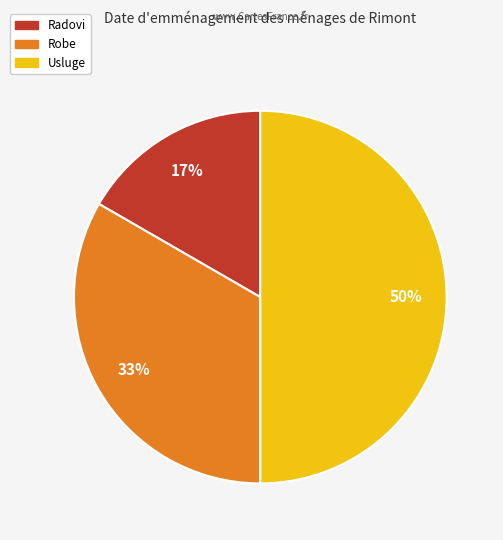

To the nearest percent, what is the average slice percentage?

33%